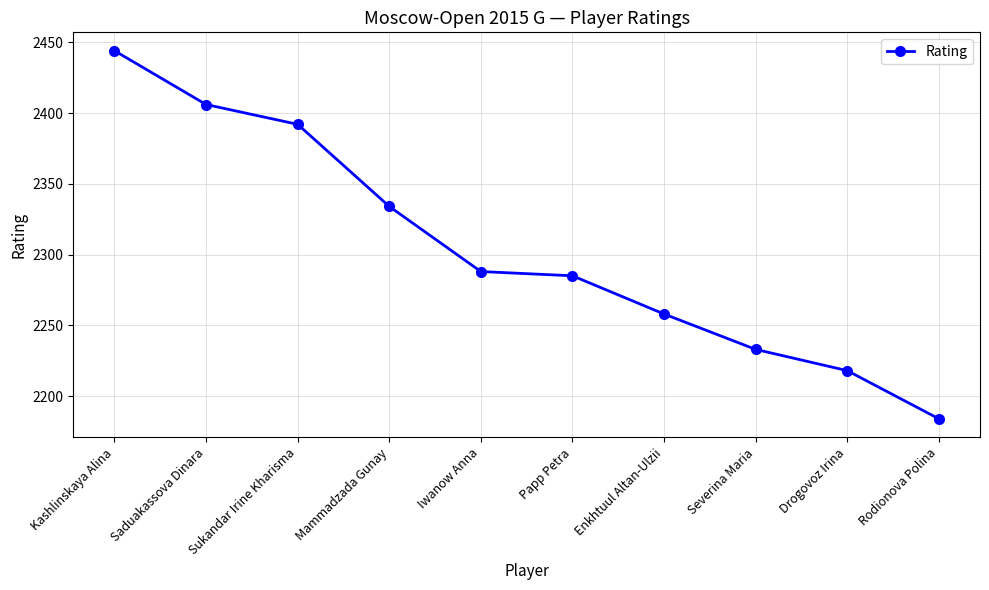

Reading left to right, list all the values displayed in this chart.

Kashlinskaya Alina=2444	Saduakassova Dinara=2406	Sukandar Irine Kharisma=2392	Mammadzada Gunay=2334	Iwanow Anna=2288	Papp Petra=2285	Enkhtuul Altan-Ulzii=2258	Severina Maria=2233	Drogovoz Irina=2218	Rodionova Polina=2184